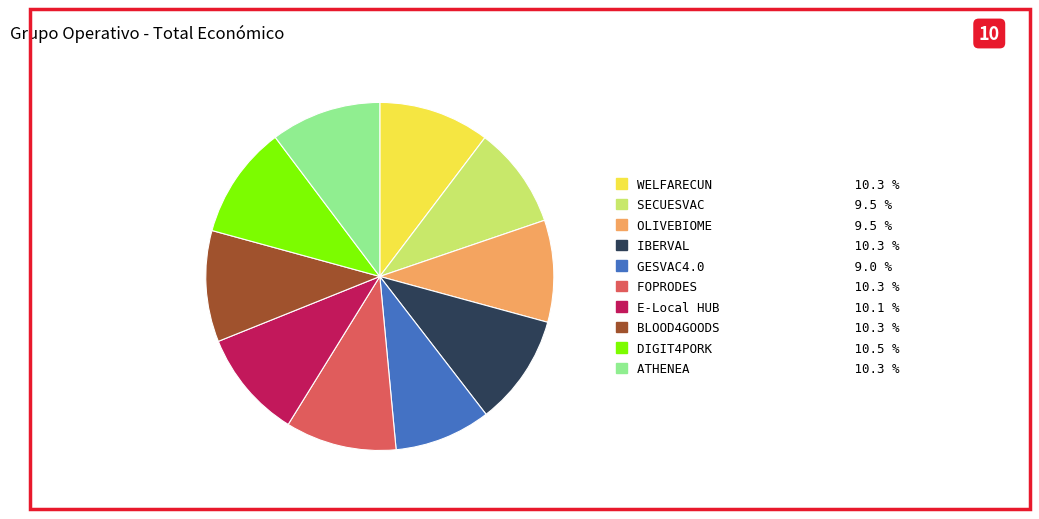

Combined, do GESVAC4.0 and BLOOD4GOODS account for over 50%?

No